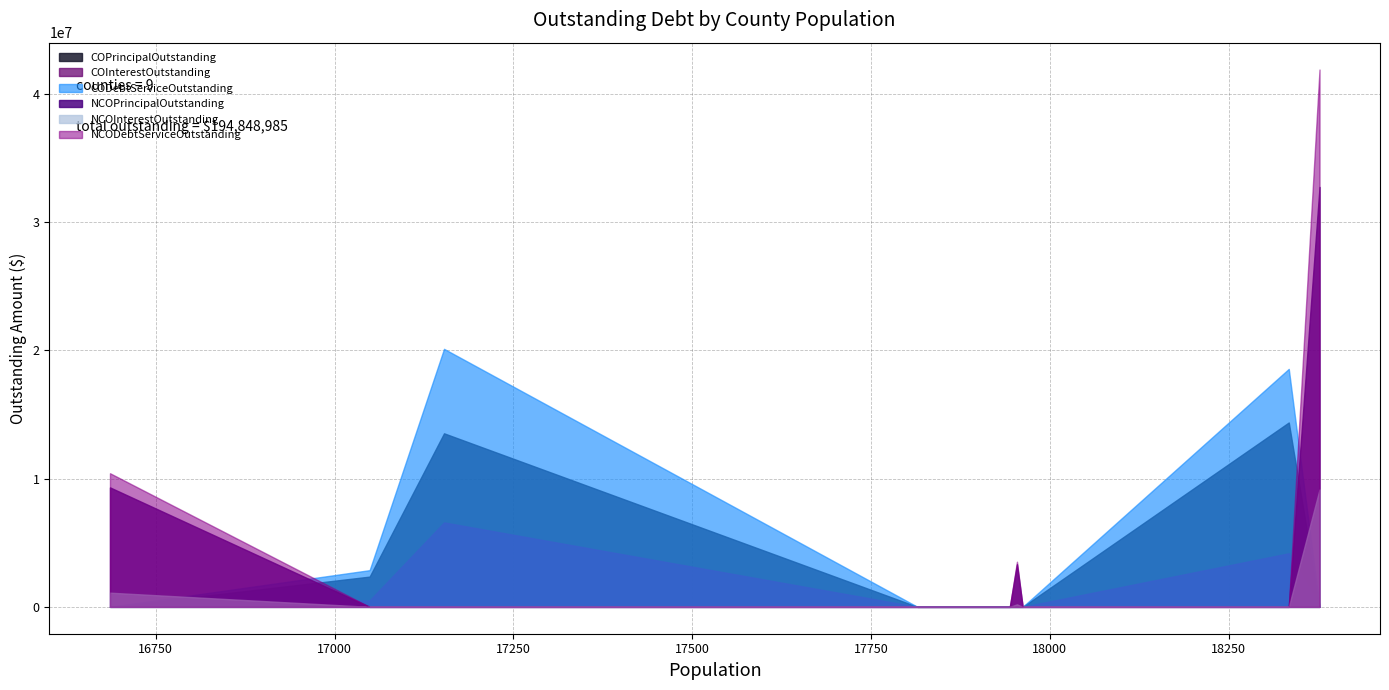

At Young County, list the series in order from largest to smallest.

COPrincipalOutstanding, COInterestOutstanding, CODebtServiceOutstanding, NCOPrincipalOutstanding, NCOInterestOutstanding, NCODebtServiceOutstanding